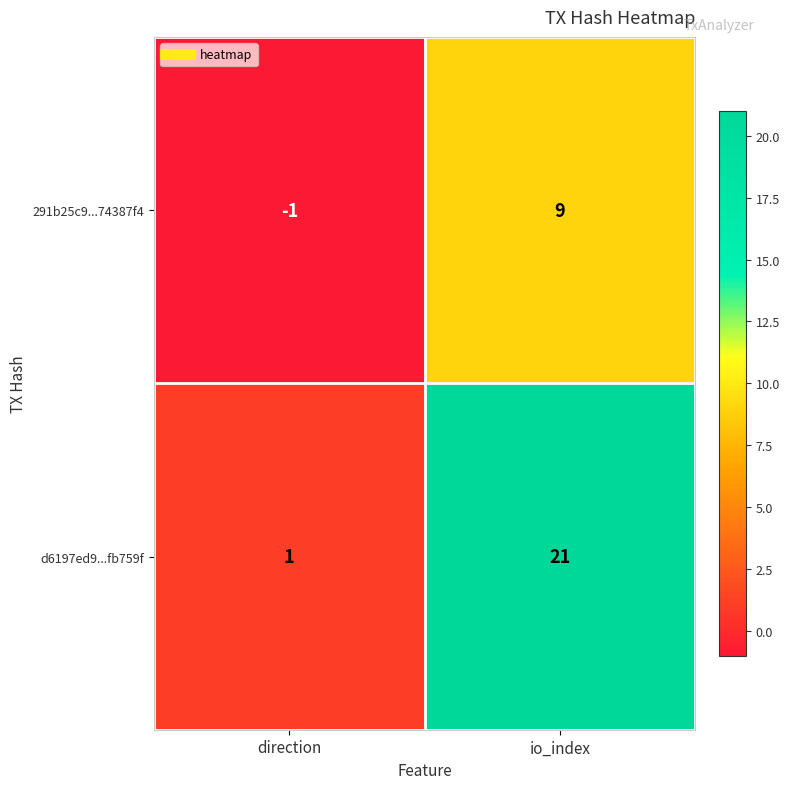

Read the d6197ed9...fb759f value at io_index.

21